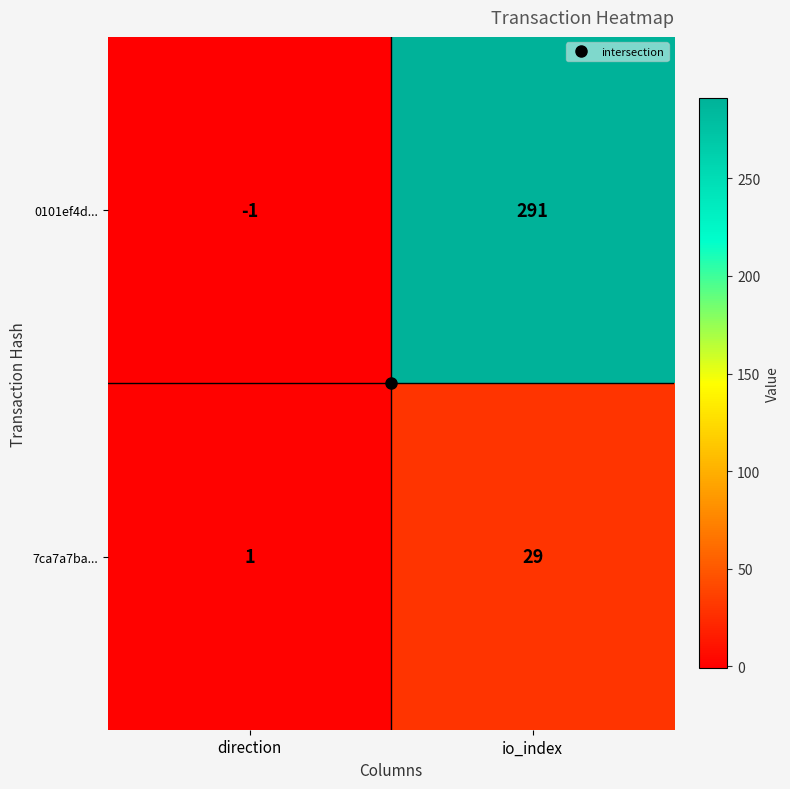

Is the value of 0101ef4d... at io_index greater than the value of 7ca7a7ba... at direction?

Yes